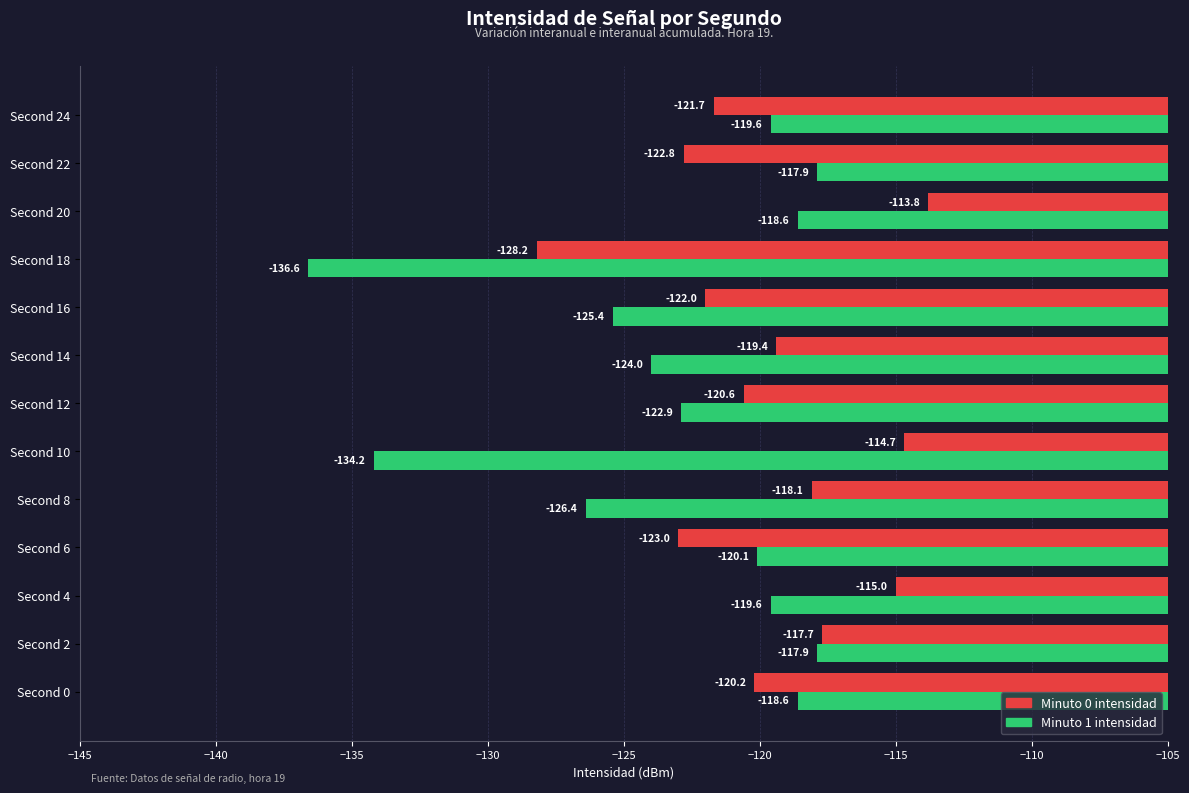

What is the maximum value shown in the chart?

-113.8